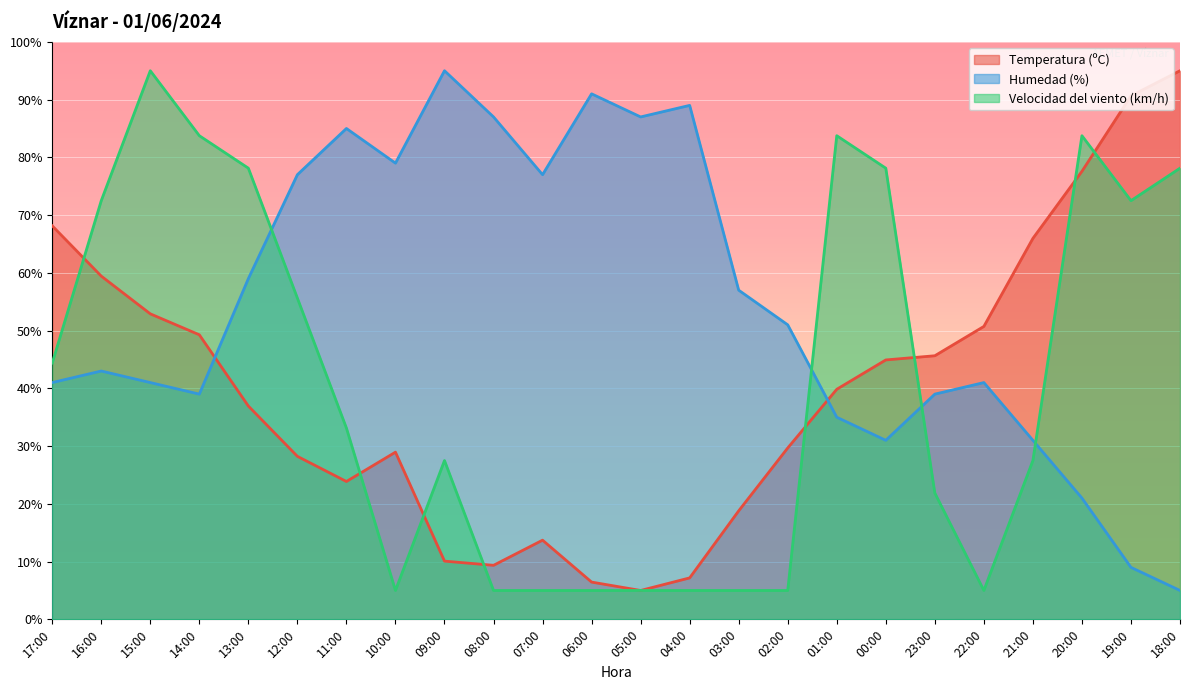

What are all the series names shown in the legend?

Temperatura (ºC), Humedad (%), Velocidad del viento (km/h)